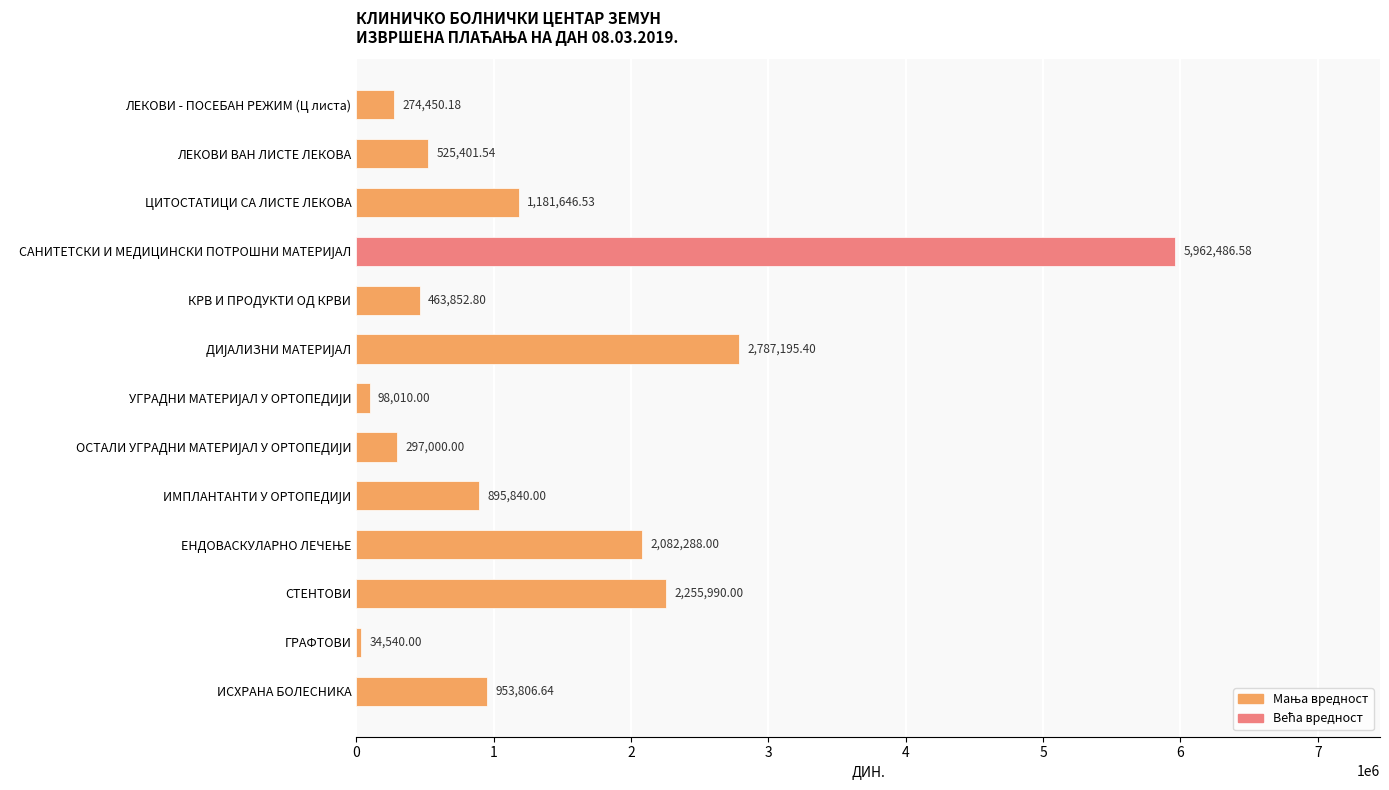

What is the difference between the maximum and minimum values?

5927946.6